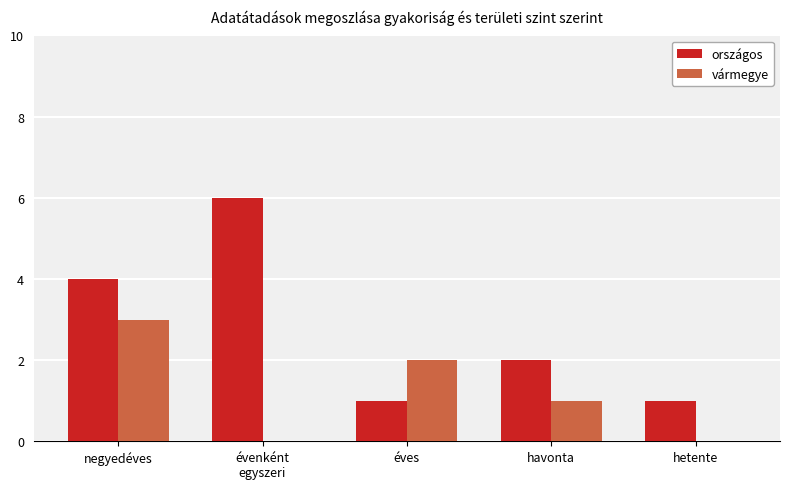

How many series are shown in this chart?

2